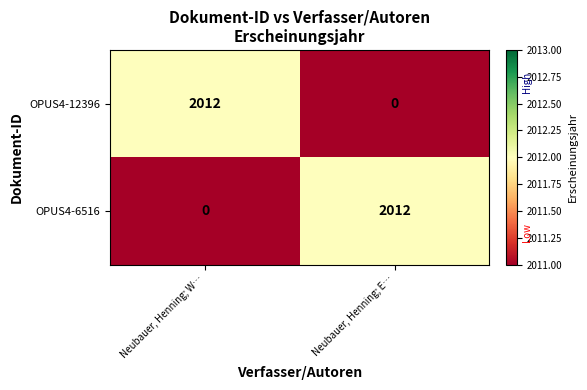

What is the average value of the OPUS4-12396 series?

1006